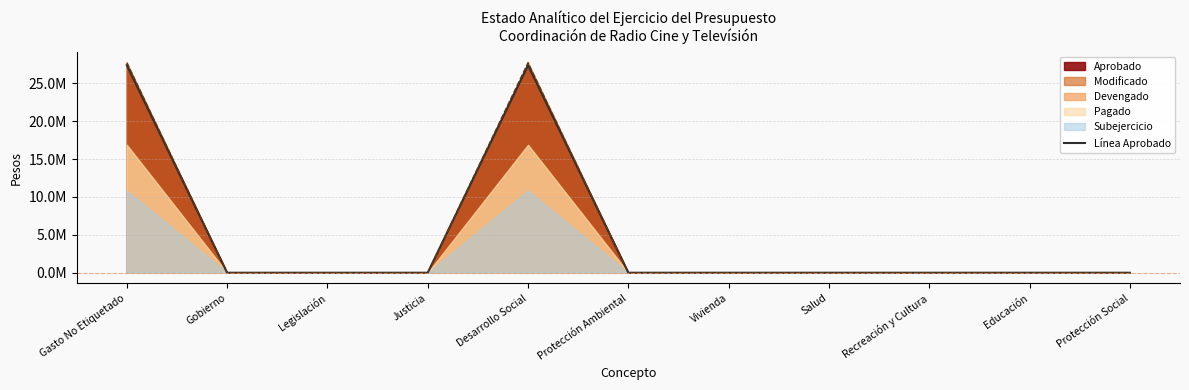

The value at Desarrollo Social is 15423944. True or false?

False